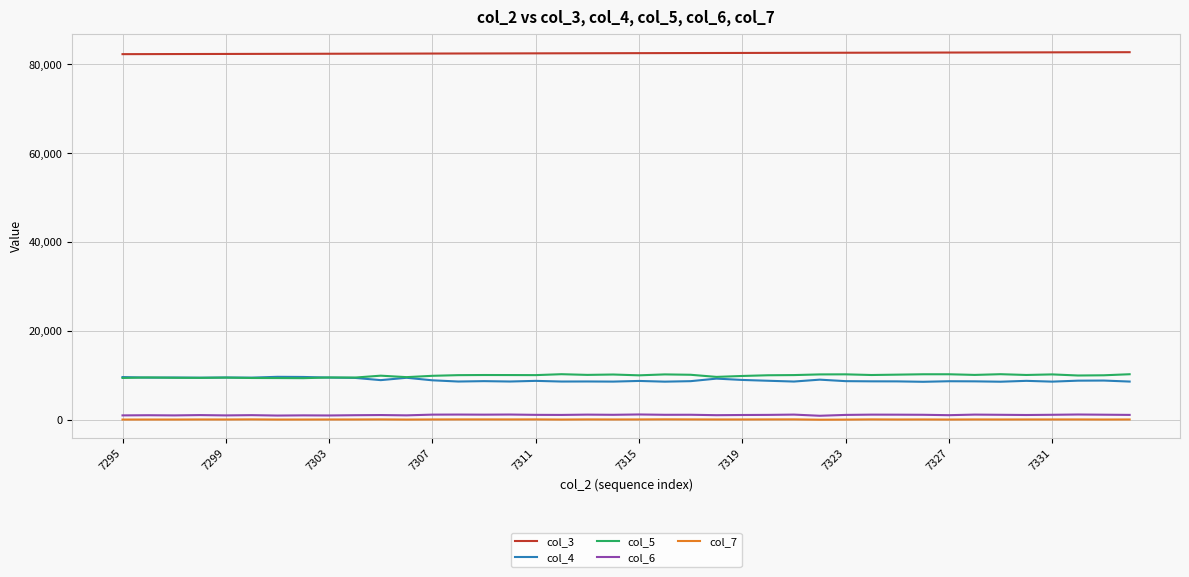

True or false: col_4 and col_3 intersect in this chart.

False